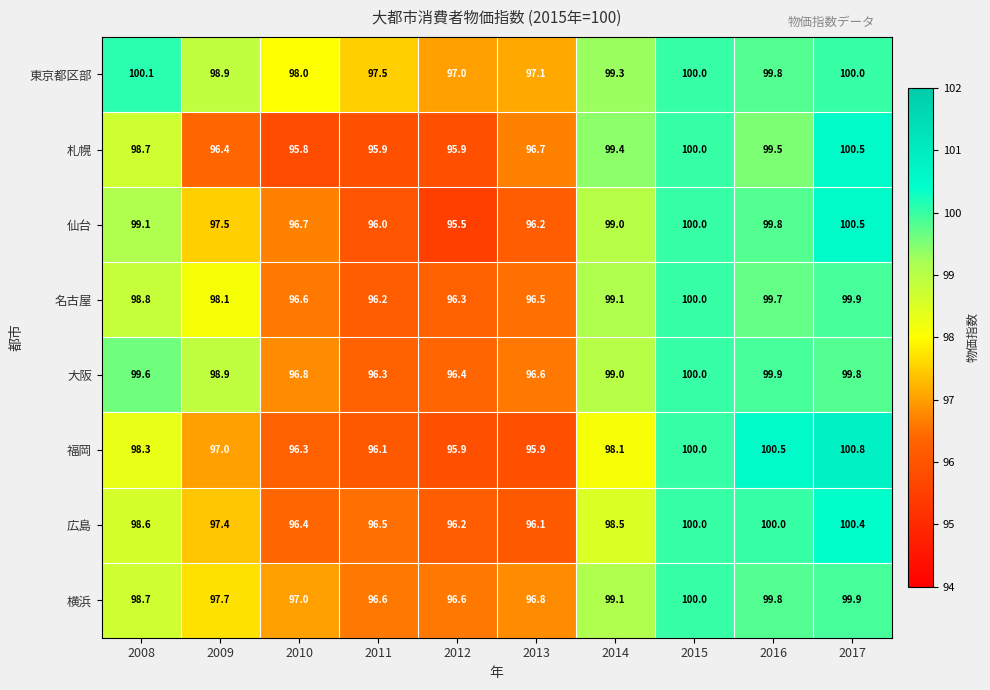

How many data points in 名古屋 are above 98?

6